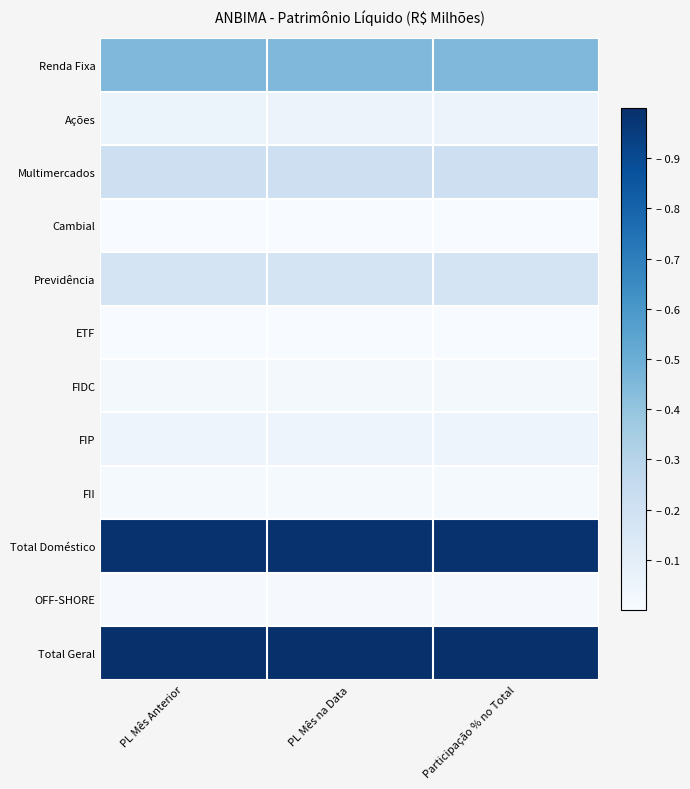

Count the number of categories in the chart.

3